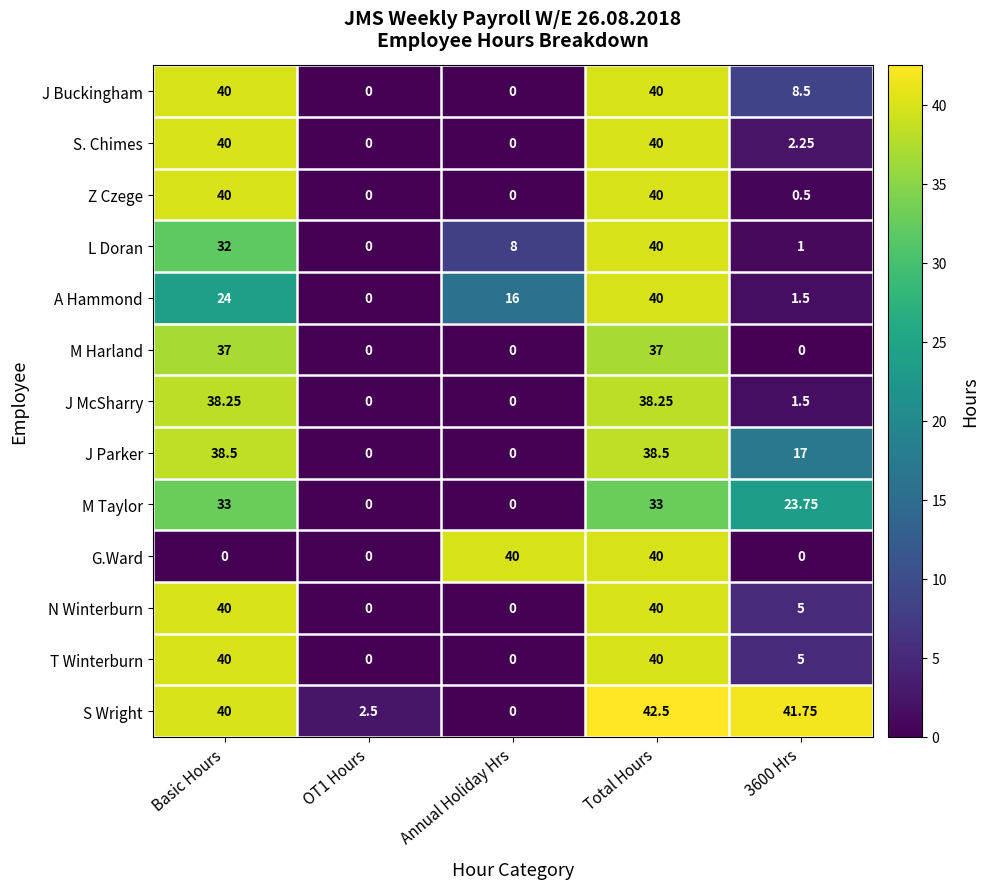

Which label corresponds to the largest value in the chart?

Total Hours